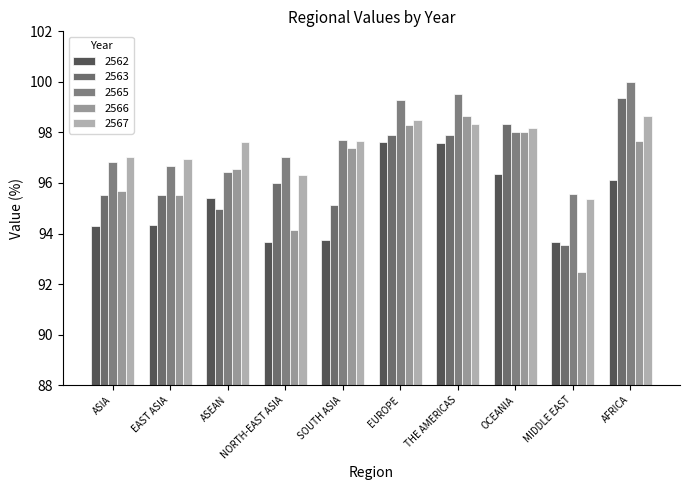

How many series are shown in this chart?

5